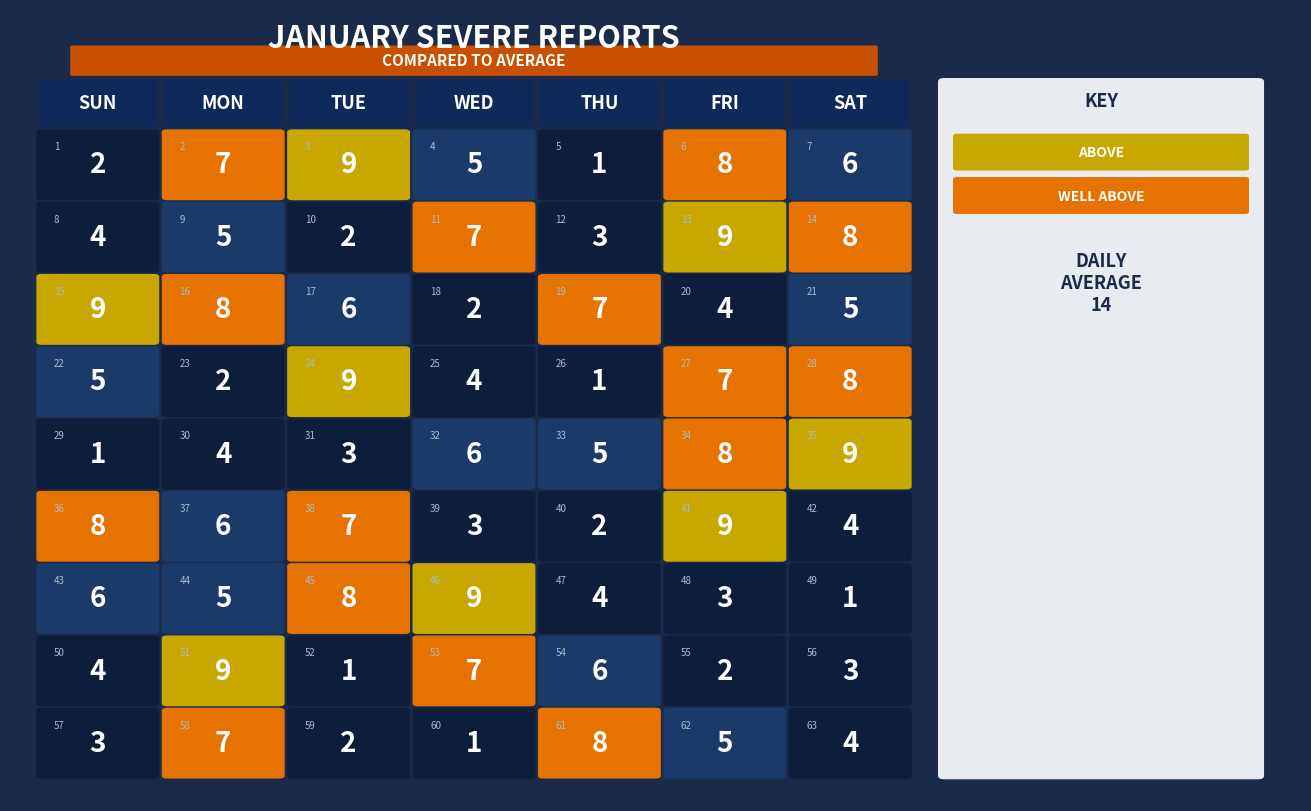

What is the difference between the second highest and second lowest values in the Row3 series?

6